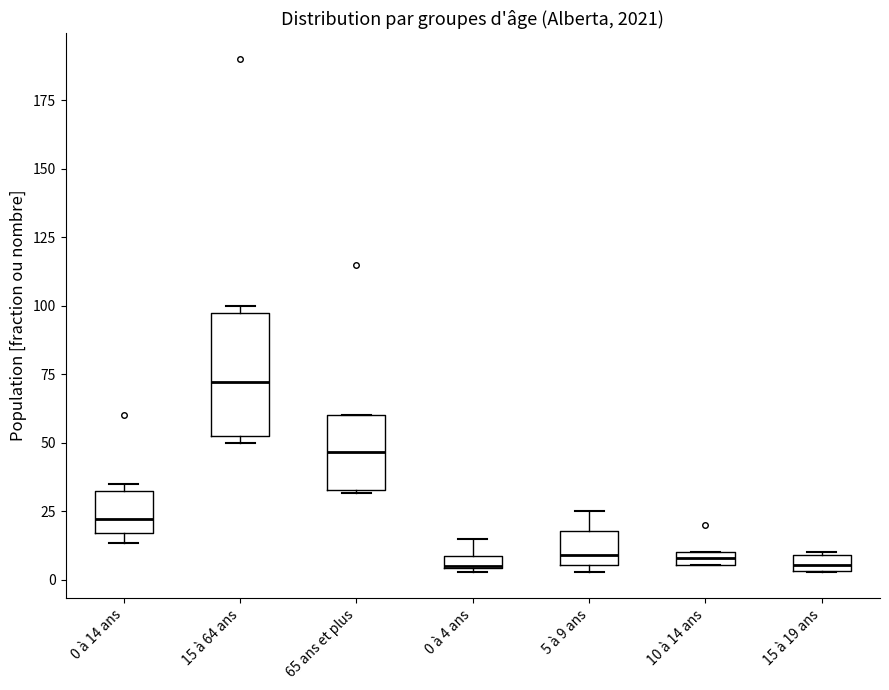

Where is the upper edge of the box for 0 à 4 ans on the y-axis? The values are not printed on the chart, so give them approximately, as read against the axis.

10